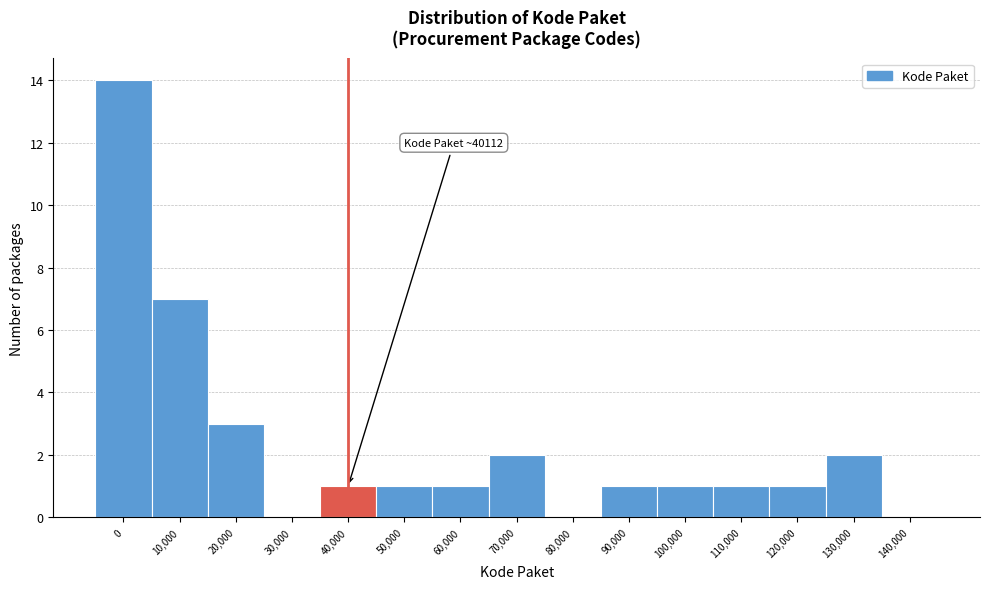

Reading left to right, list all the values displayed in this chart.

0=14	10,000=7	20,000=3	30,000=0	40,000=1	50,000=1	60,000=1	70,000=2	80,000=0	90,000=1	100,000=1	110,000=1	120,000=1	130,000=2	140,000=0